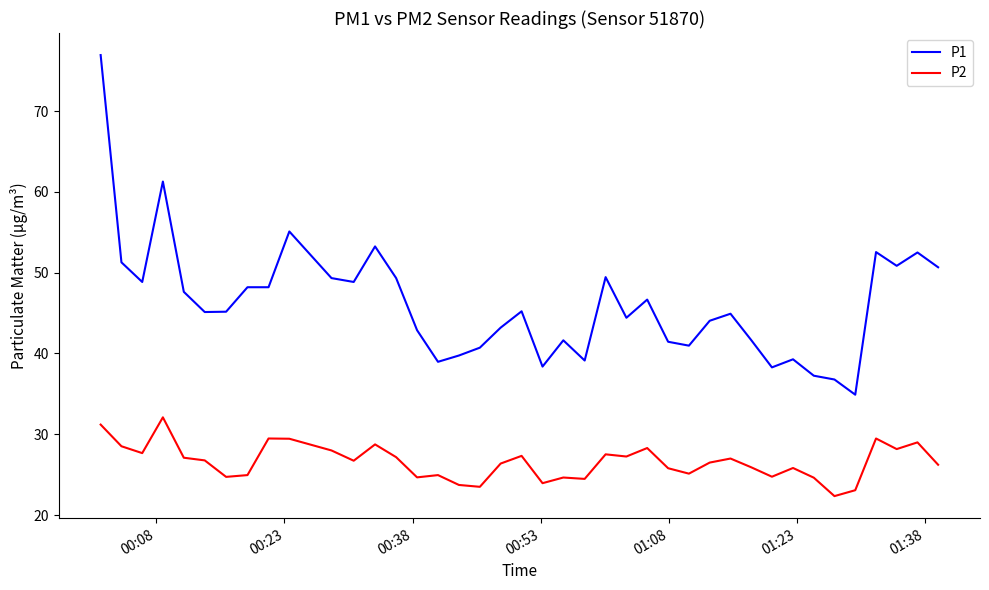

What is the minimum value shown in the chart?

22.4